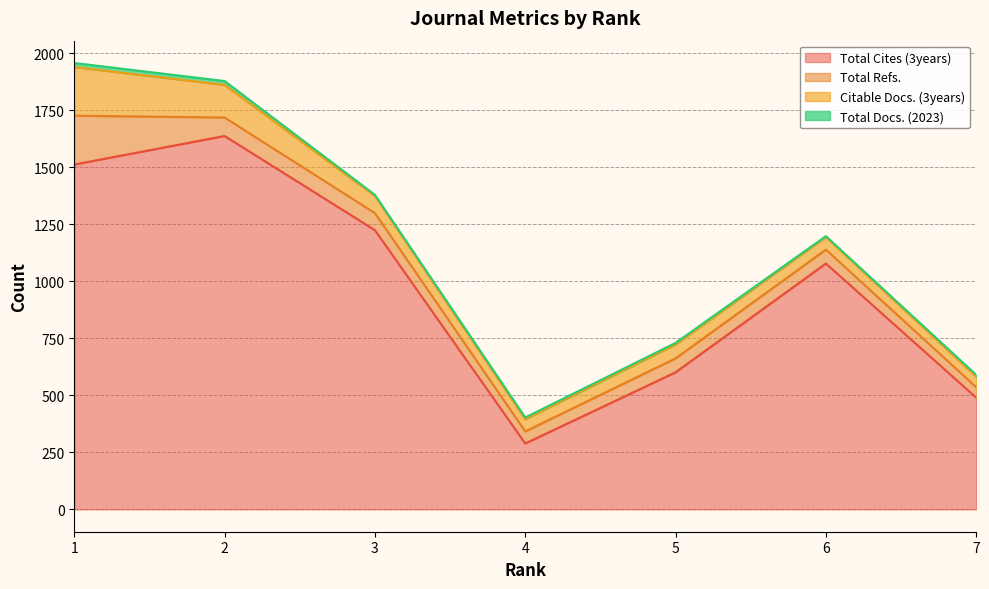

True or false: Total Docs. (2023) and Total Refs. cross at least once.

False